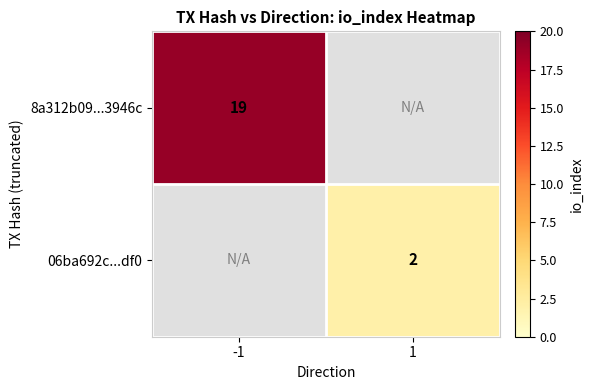

The value of 06ba692c...df0 at 1 is 3. True or false?

False